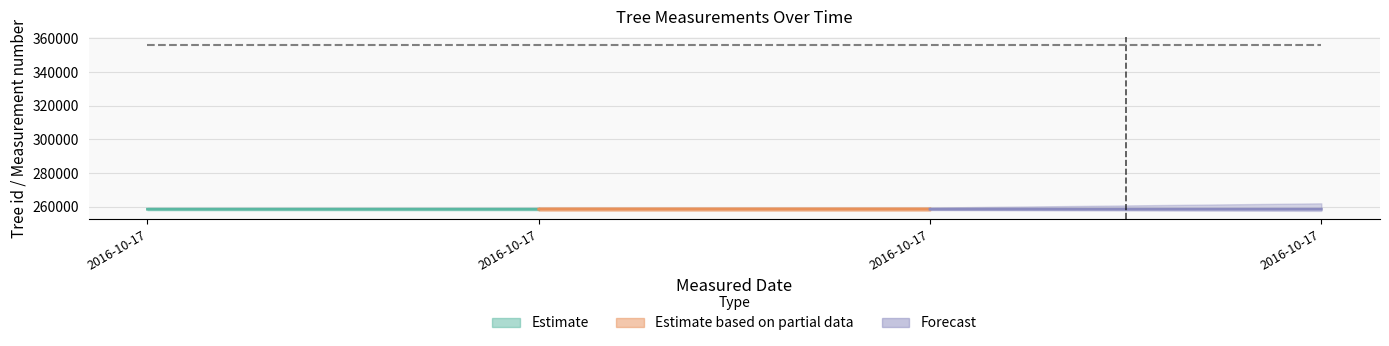

Reading right to left, transcribe all the data shown in this chart.

Tree id: 2016-10-17=258541	2016-10-17=258540	2016-10-17=258539	2016-10-17=258538
Measurement number: 2016-10-17=1	2016-10-17=1	2016-10-17=1	2016-10-17=1